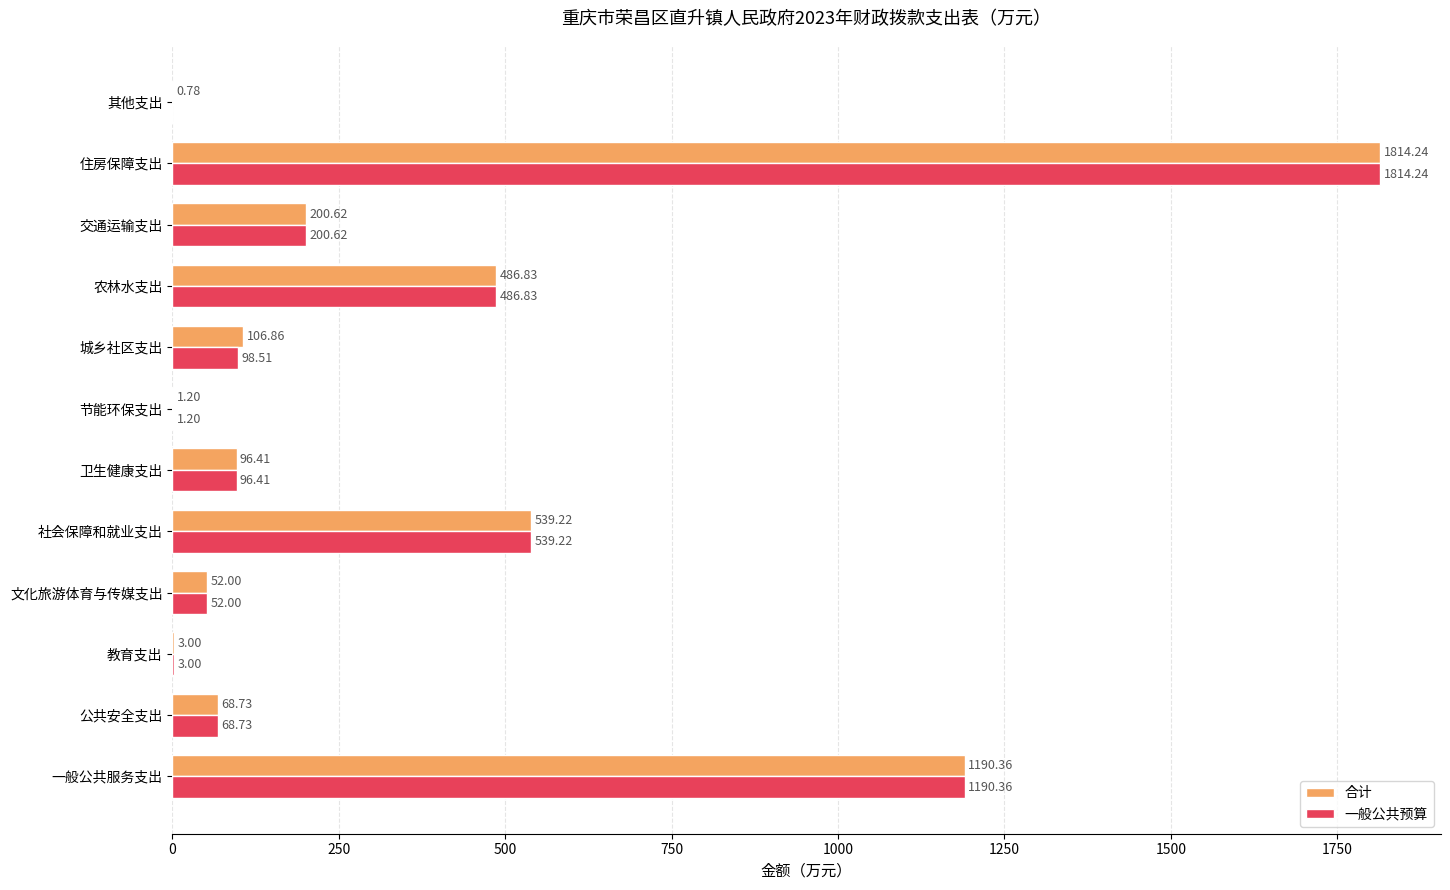

Which series has the largest range (max minus min)?

一般公共预算